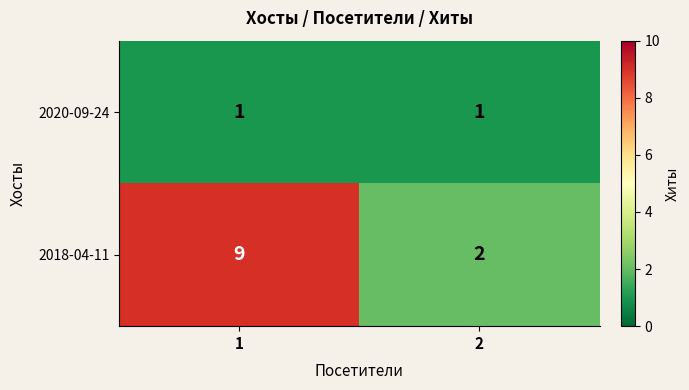

How many data points does each series have?

2